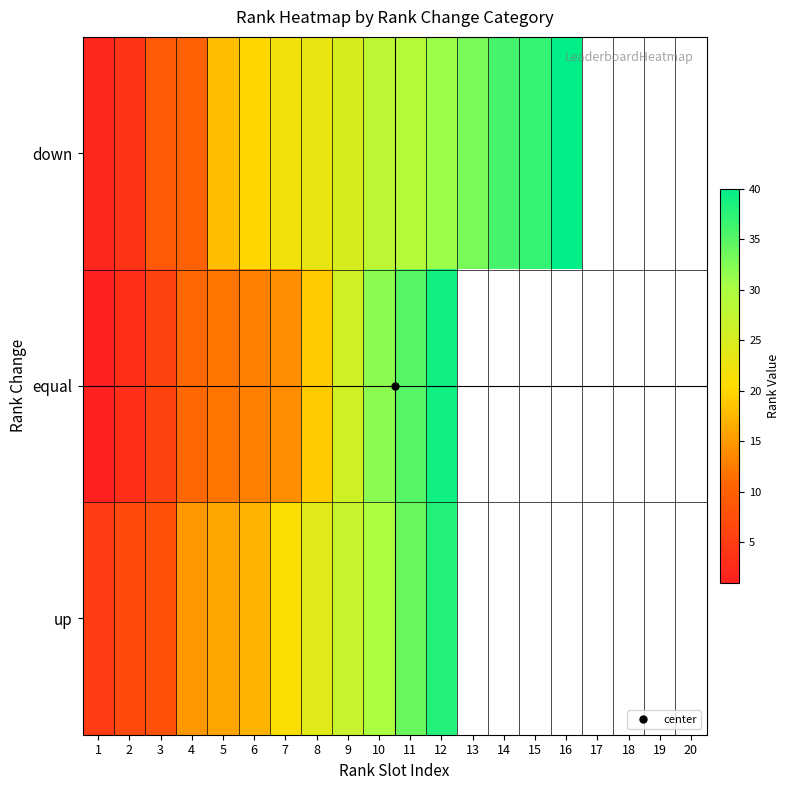

Rank the series by their maximum value, from lowest to highest.

up, equal, down